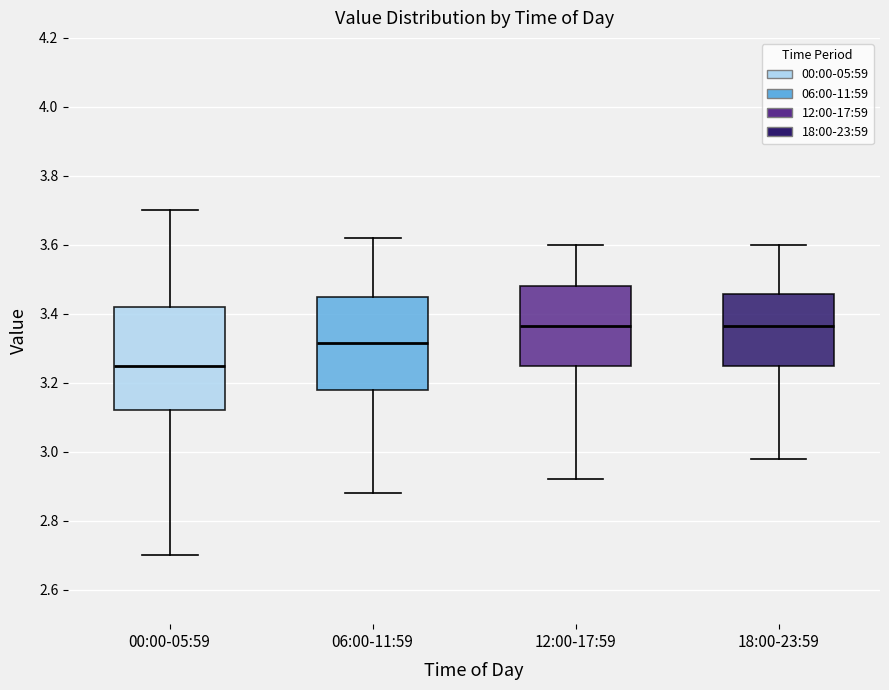

Where is the upper edge of the box for 18:00-23:59 on the y-axis? The values are not printed on the chart, so give them approximately, as read against the axis.

3.46